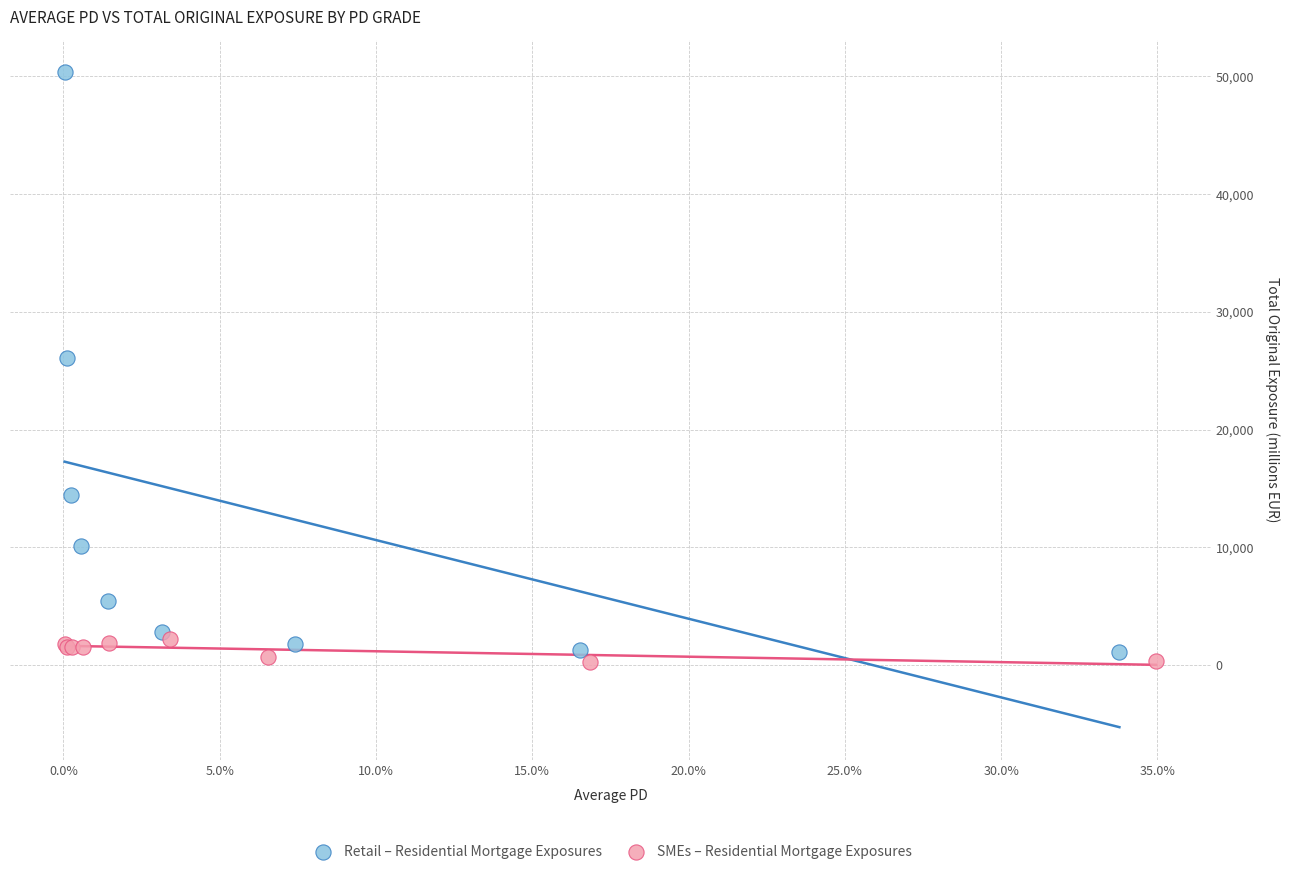

Which series reaches the maximum Y coordinate?

Retail – Residential Mortgage Exposures